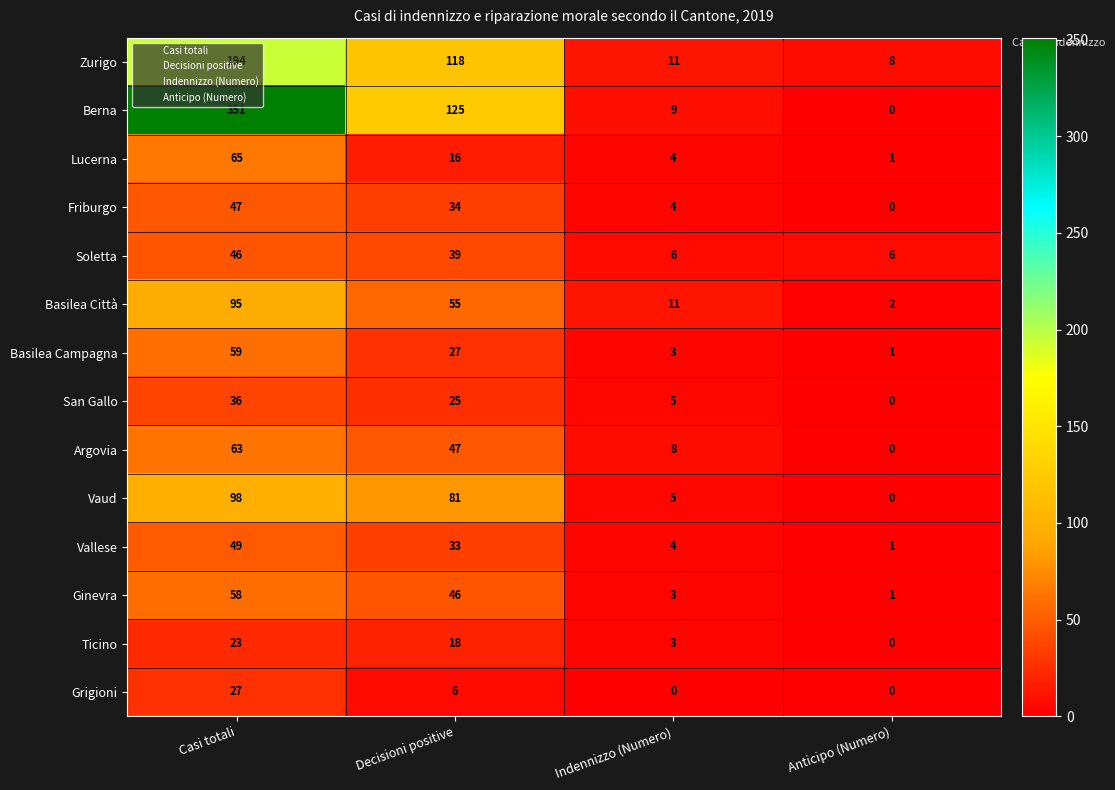

How many series are shown in this chart?

14